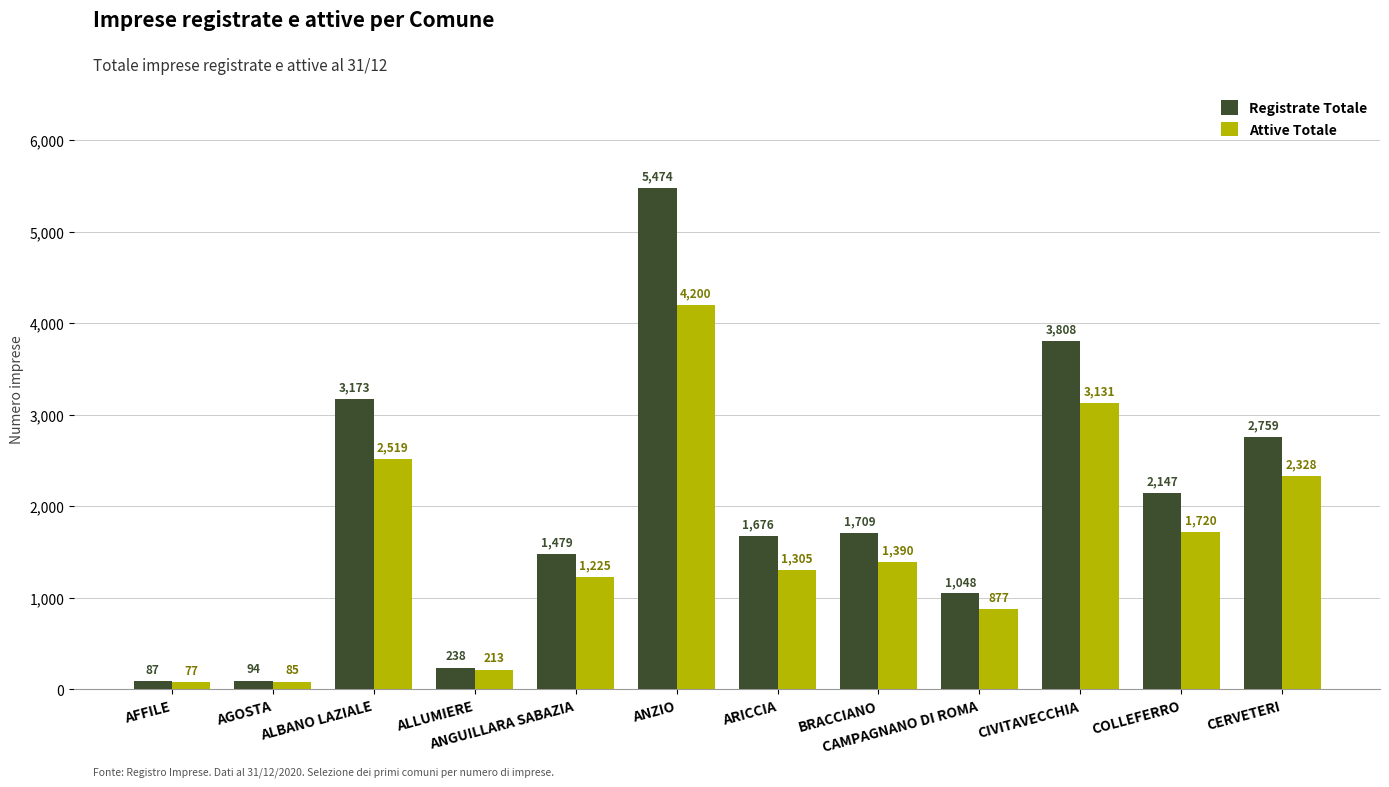

Is it true that Attive Totale equals 1305 at ARICCIA?

True